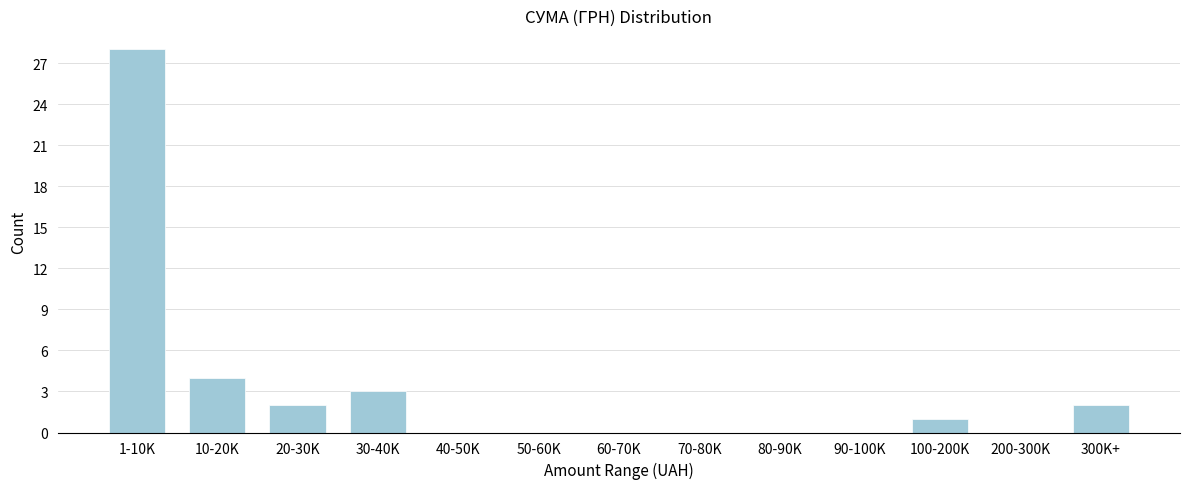

Reading left to right, extract all data points from this chart.

1-10K=28	10-20K=4	20-30K=2	30-40K=3	40-50K=0	50-60K=0	60-70K=0	70-80K=0	80-90K=0	90-100K=0	100-200K=1	200-300K=0	300K+=2